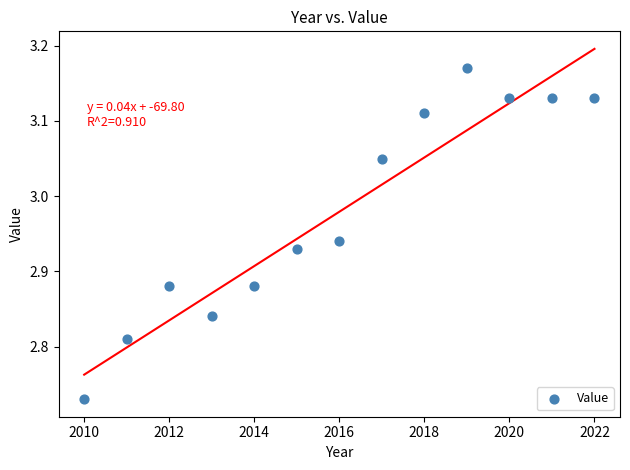

What is the range of X values (max minus min)?

12.0